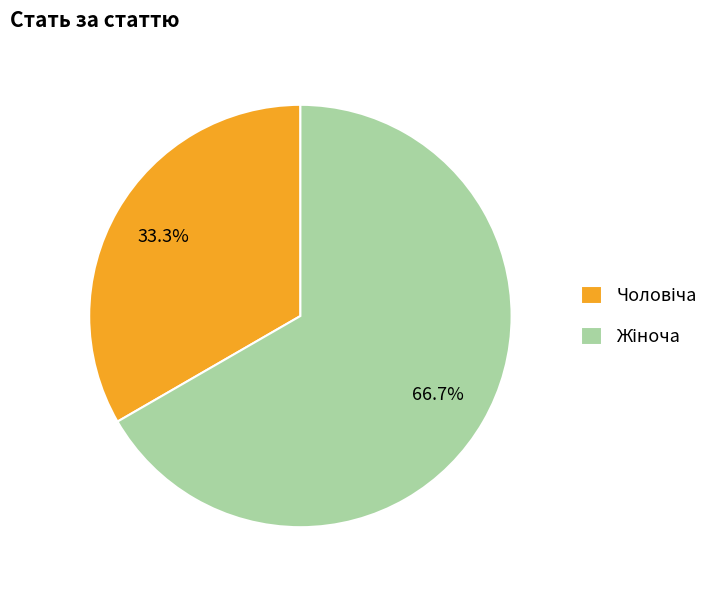

Does any single category account for the majority?

Yes